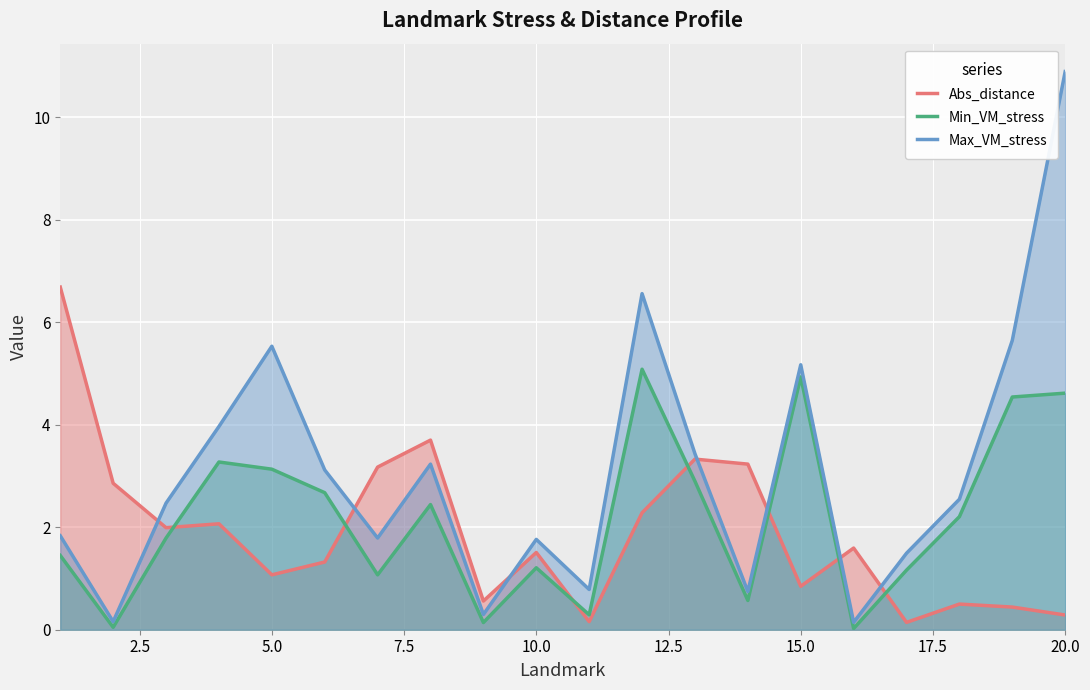

Is it true that Min_VM_stress equals 4.9 at 15.0?

True